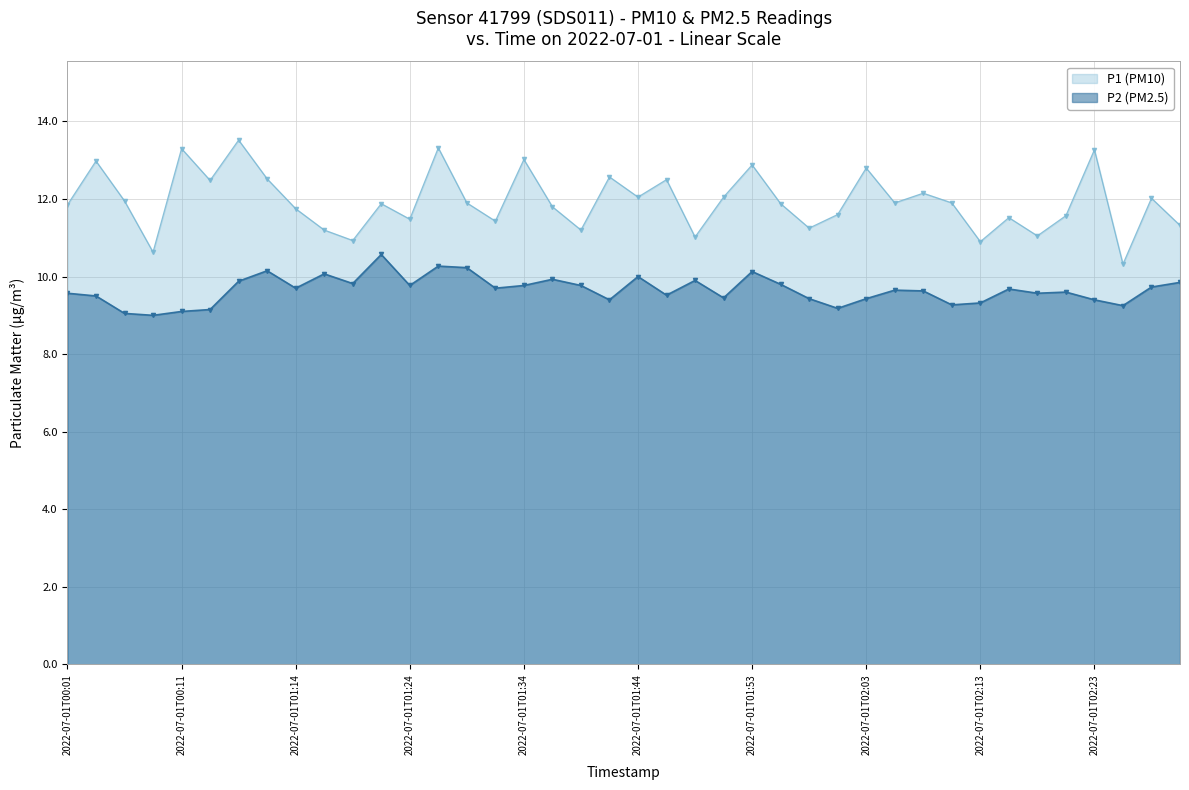

Where is the first local maximum for P2 (PM2.5)?

2022-07-01T01:12